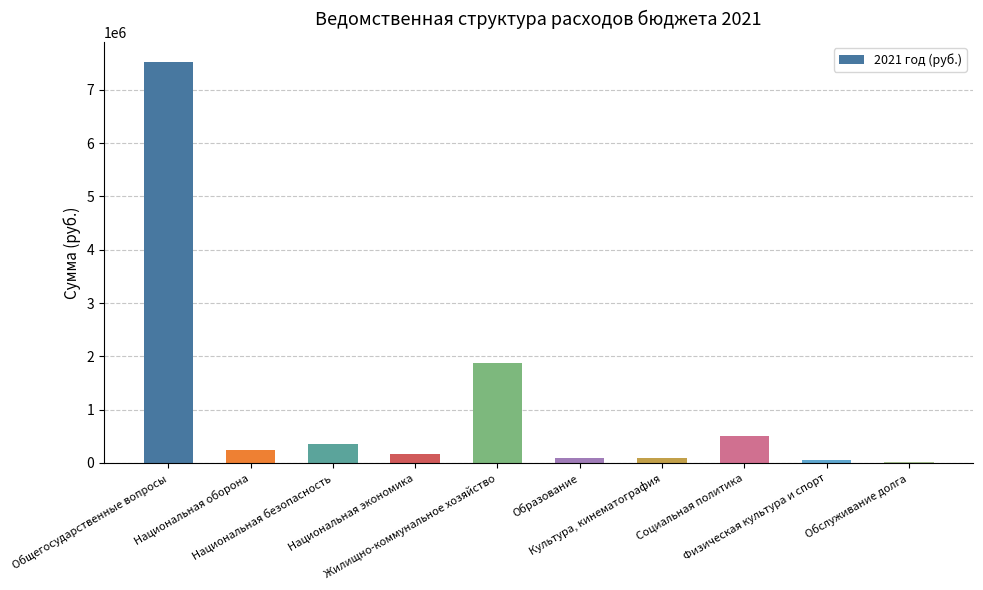

True or false: the data shows 100000 at Культура, кинематография.

True